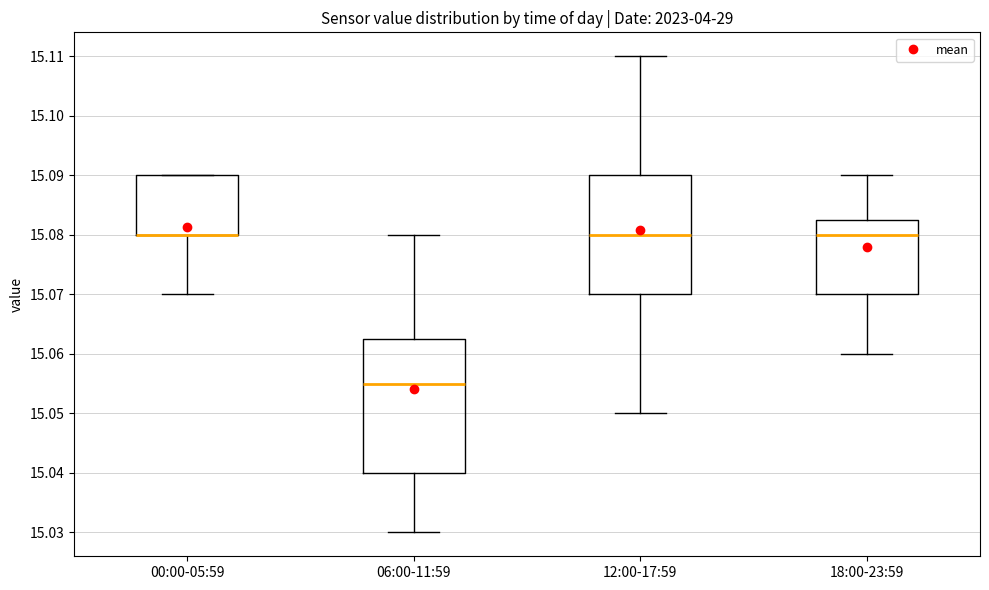

Where does the upper whisker of the box for 06:00-11:59 end on the y-axis? The values are not printed on the chart, so give them approximately, as read against the axis.

15.080